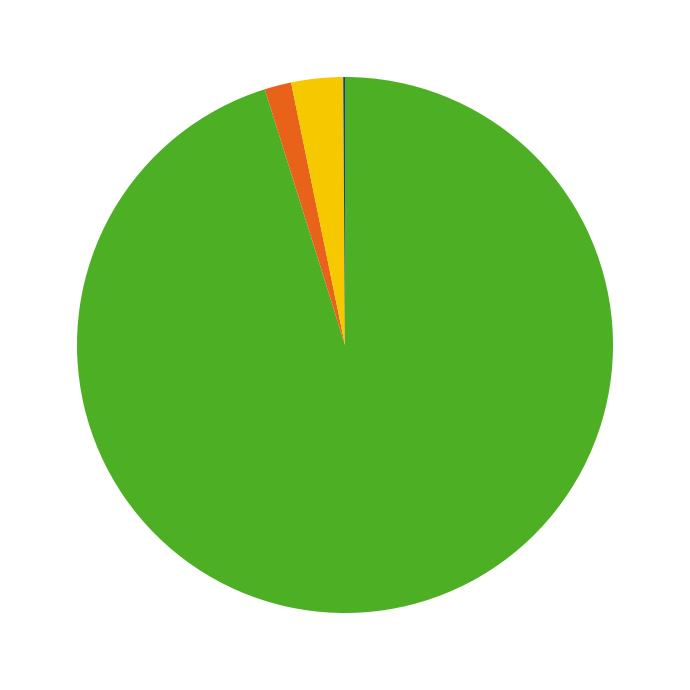

Is there a majority slice in this chart?

Yes